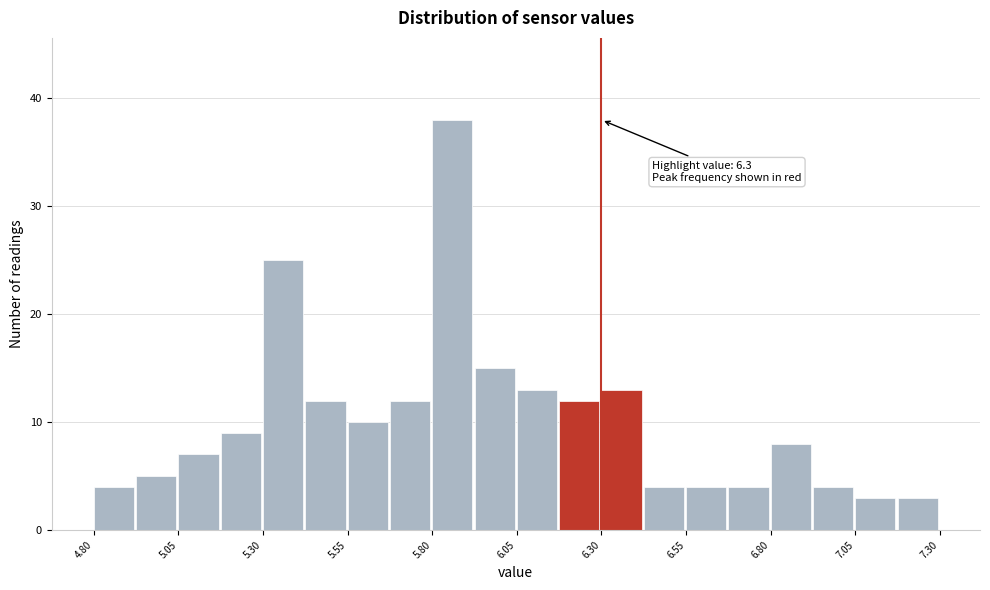

Around what value on the x-axis is the tallest bar? Give the approximate position of its centre, as read against the axis.

5.85